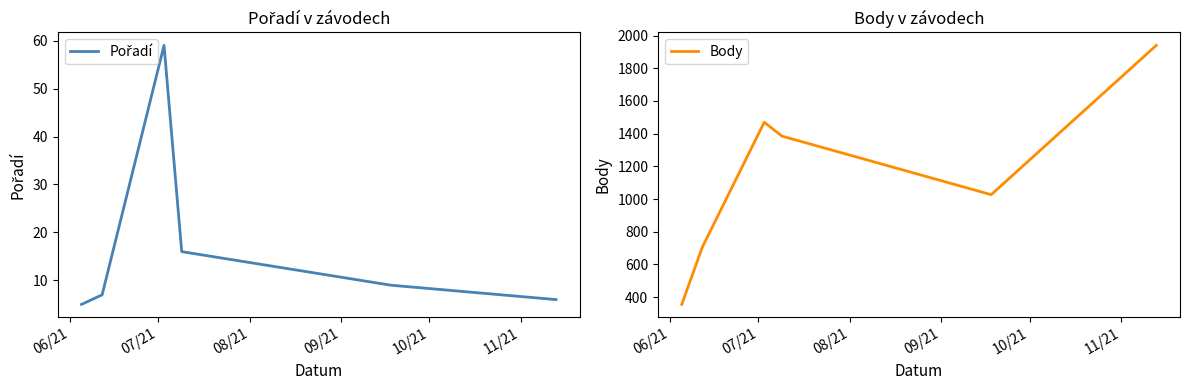

What is the maximum value for Pořadí?

59